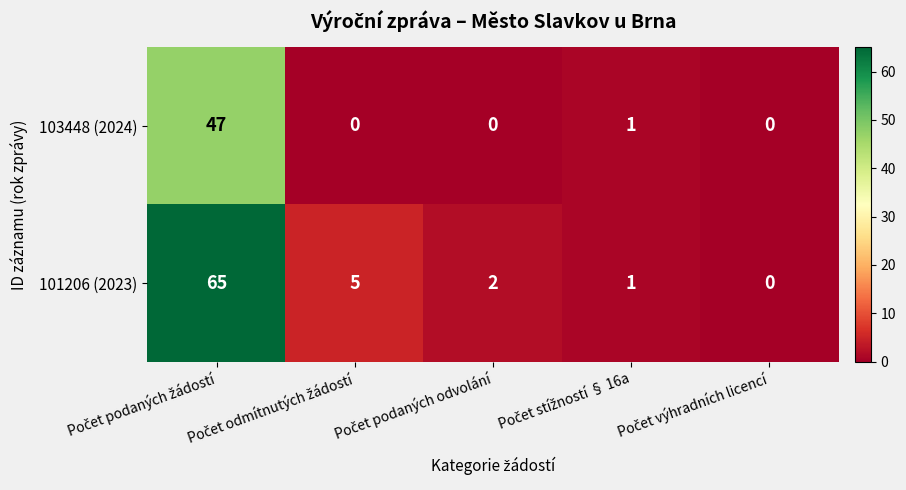

Which series has the largest range (max minus min)?

101206 (2023)